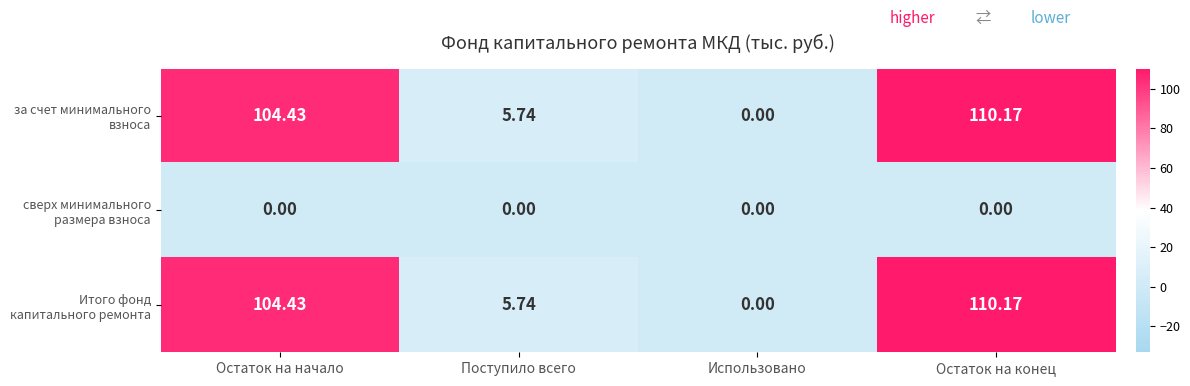

Where is Итого фонд капитального ремонта nearest to the value 55?

Поступило всего